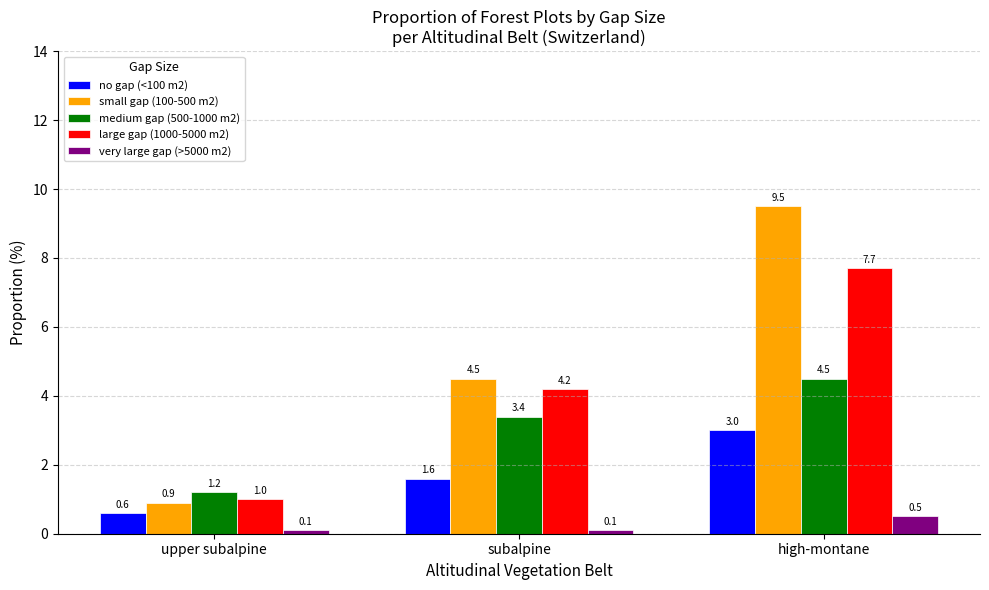

How many series are shown in this chart?

5